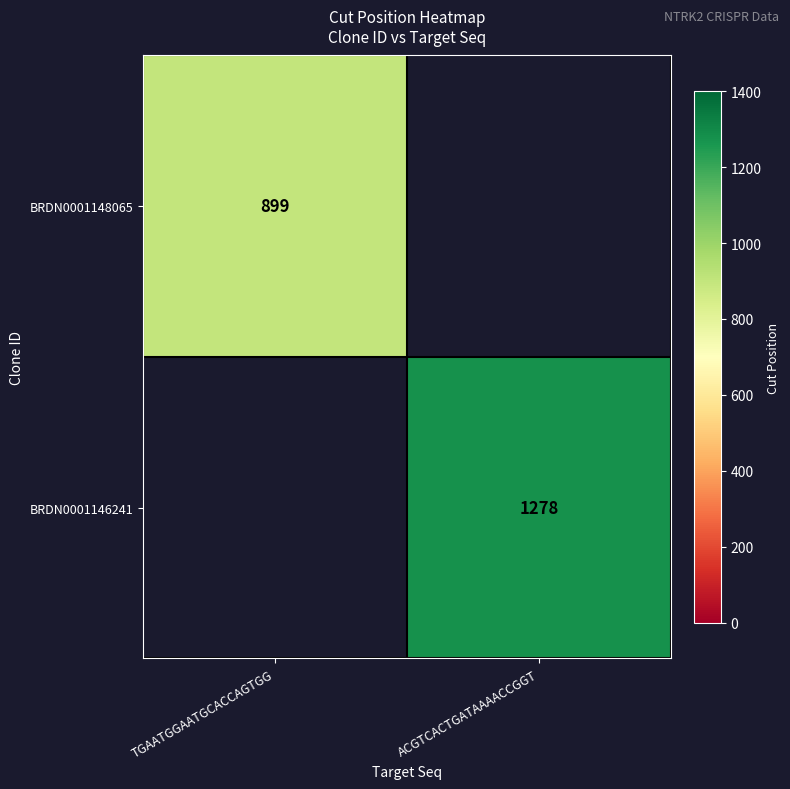

Is the value of BRDN0001148065 at TGAATGGAATGCACCAGTGG greater than the value of BRDN0001146241 at ACGTCACTGATAAAACCGGT?

No